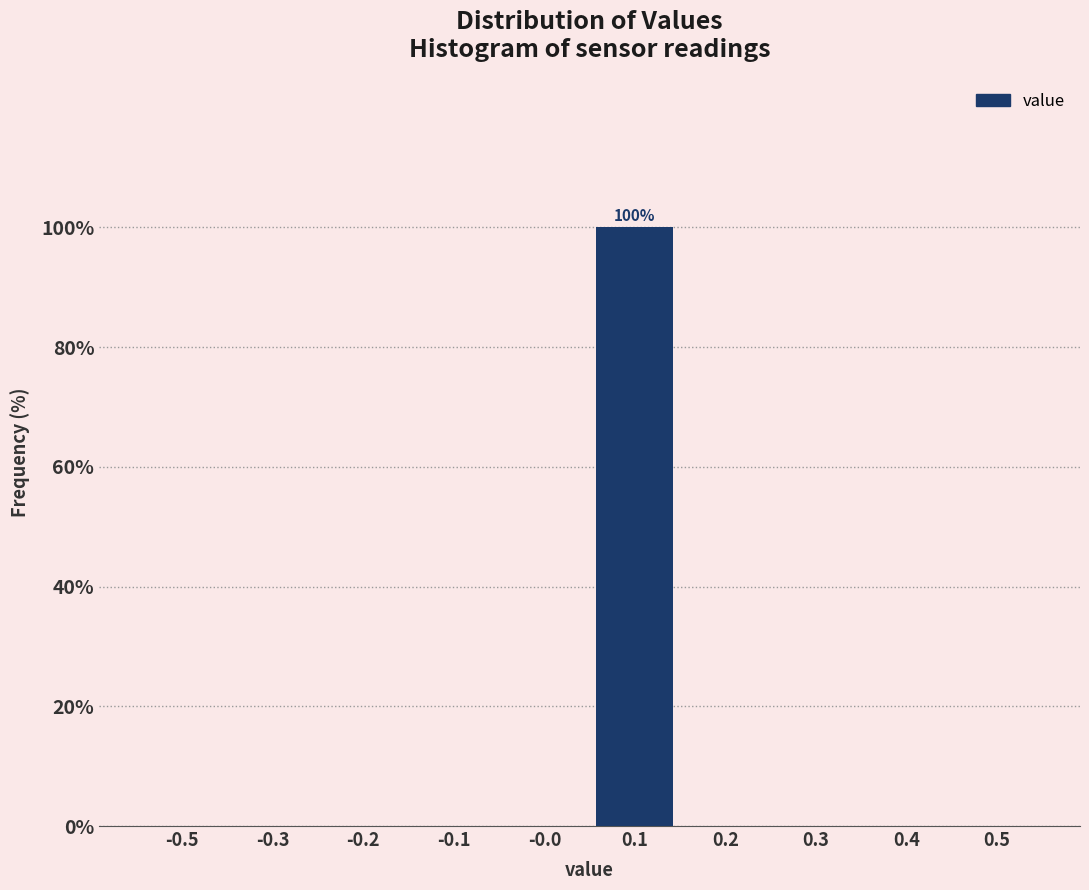

Reading left to right, what are all the values shown in this chart?

-0.5=0	-0.3=0	-0.2=0	-0.1=0	-0.0=0	0.1=100	0.2=0	0.3=0	0.4=0	0.5=0